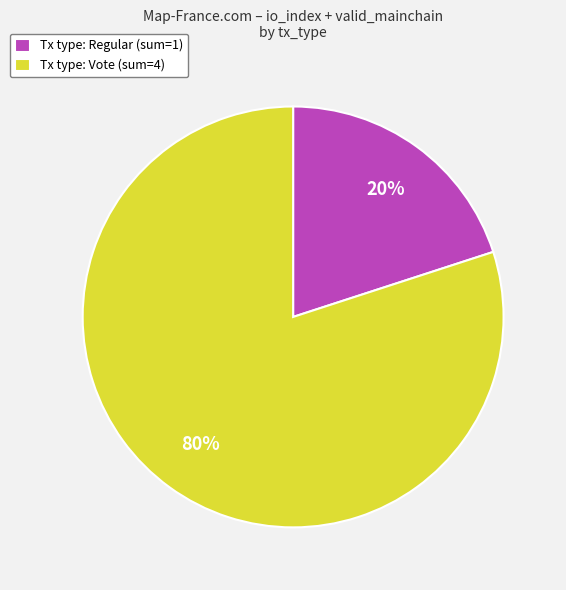

Which slice is the smallest?

Tx type: Regular (sum=1)